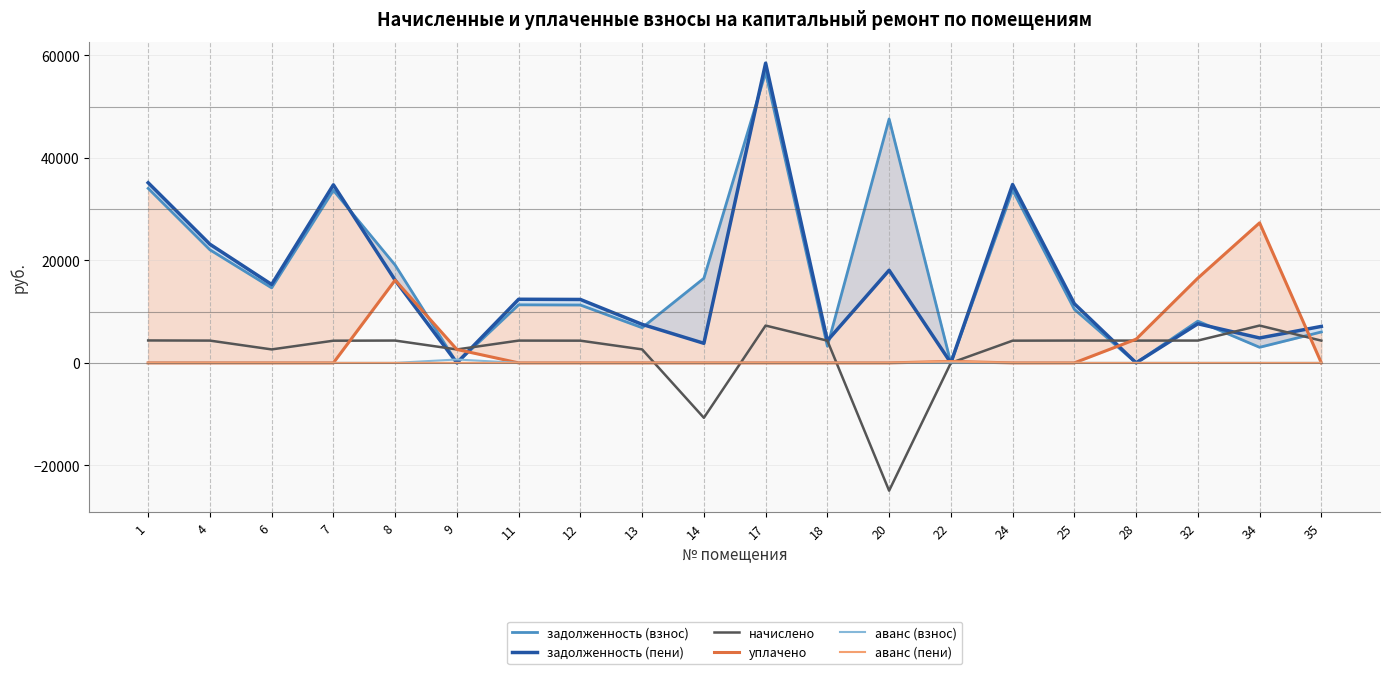

Which series has the largest total across all categories?

задолженность (взнос)